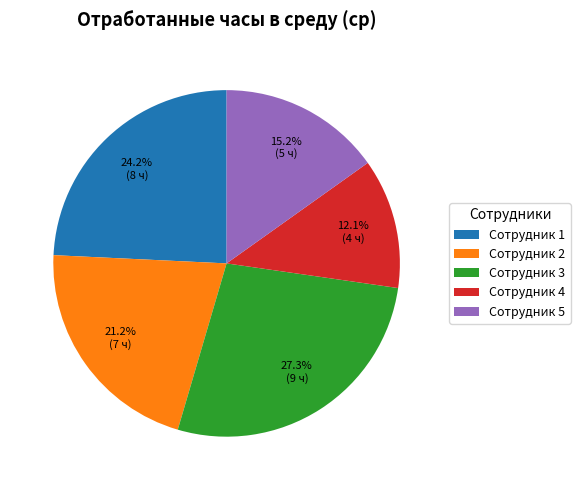

Does any single category account for the majority?

No